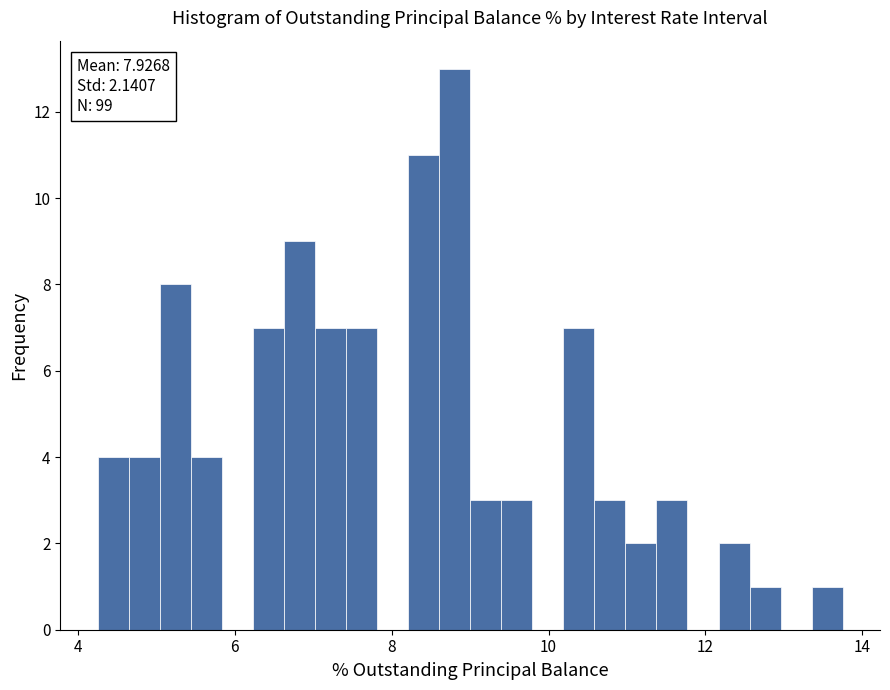

Around what value on the x-axis is the tallest bar? Give the approximate position of its centre, as read against the axis.

8.8